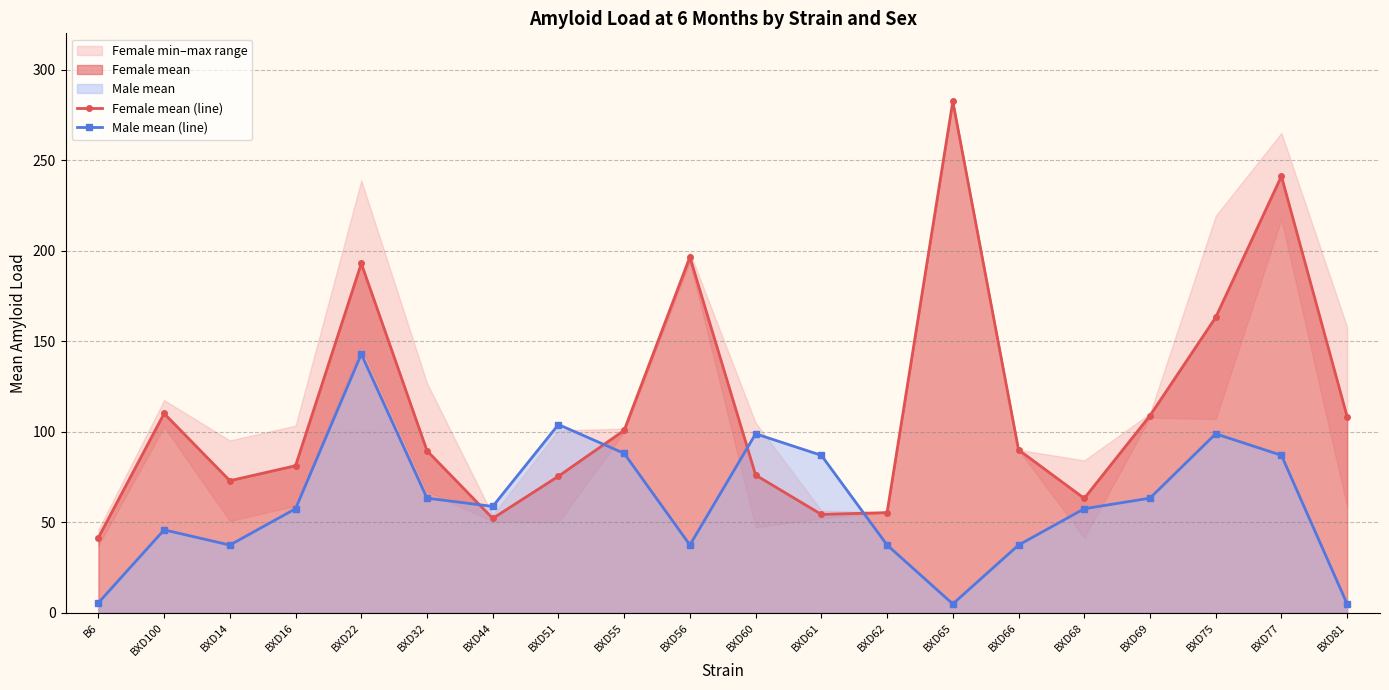

How many data points in Female mean (line) are less than 89?

9